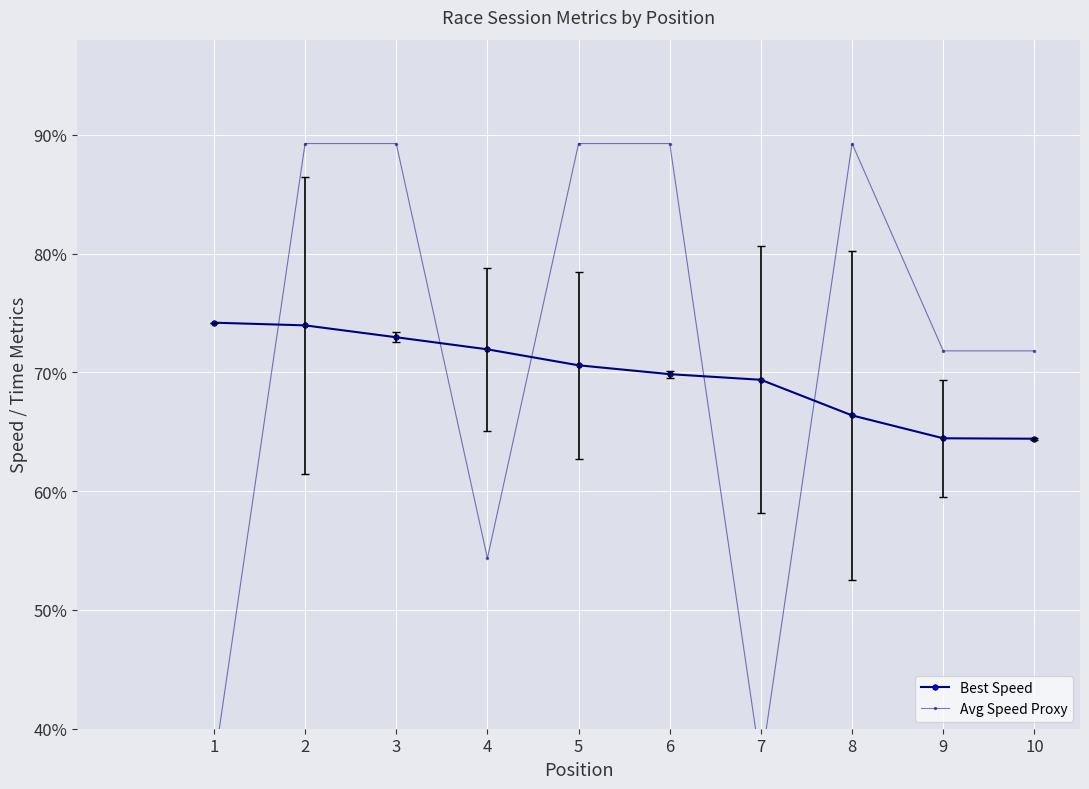

At 3, list the series in order from largest to smallest.

Avg Speed Proxy, Best Speed